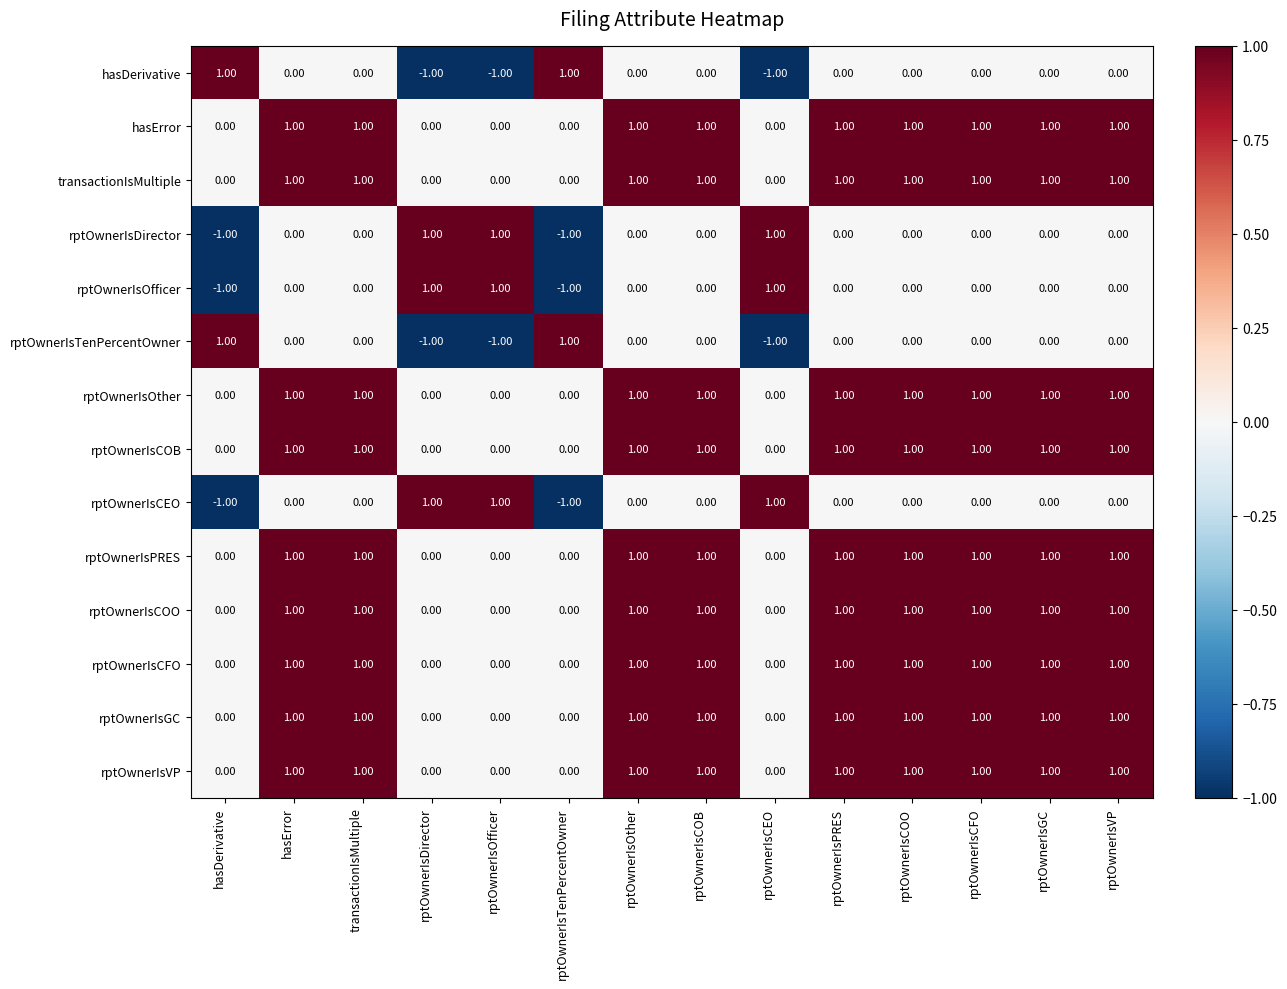

How many data points in rptOwnerIsGC are less than 1?

5